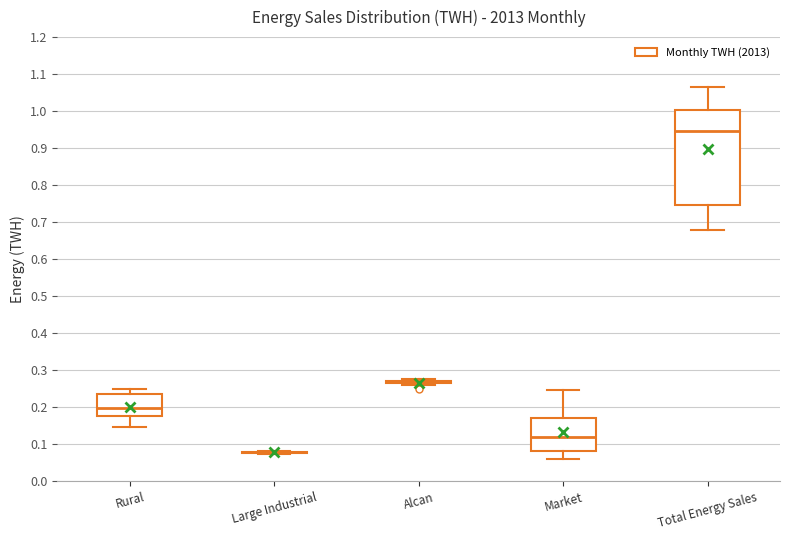

Where is the lower edge of the box for Total Energy Sales on the y-axis? The values are not printed on the chart, so give them approximately, as read against the axis.

0.75